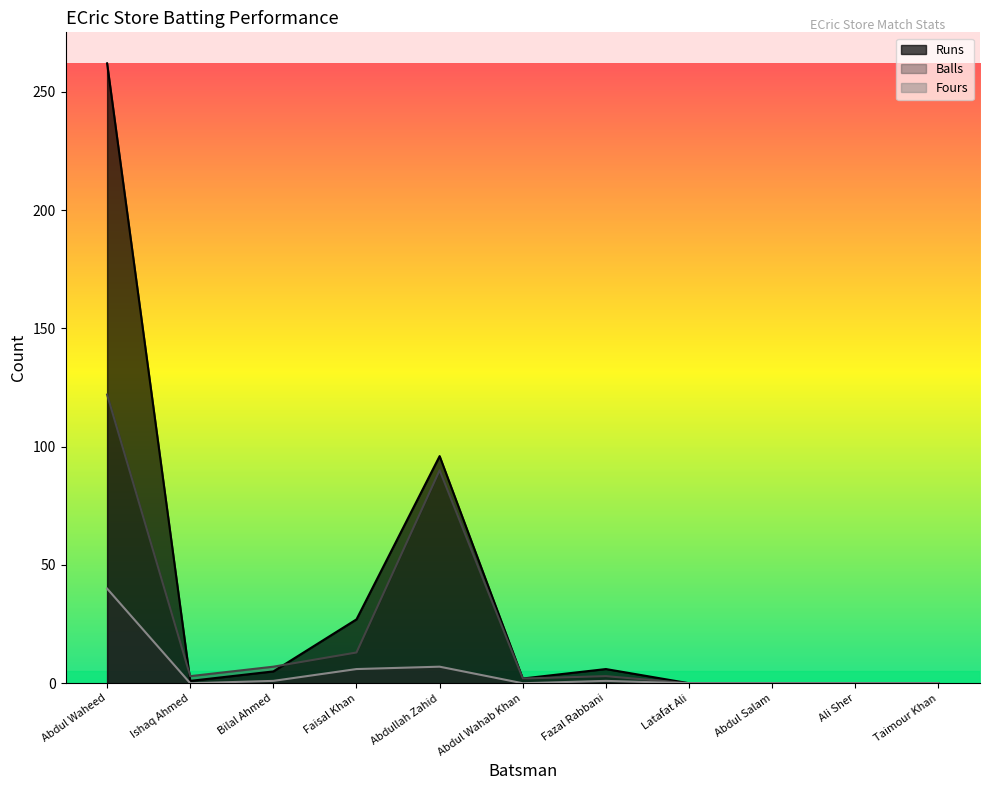

Rank the series by their maximum value, from lowest to highest.

Fours, Balls, Runs